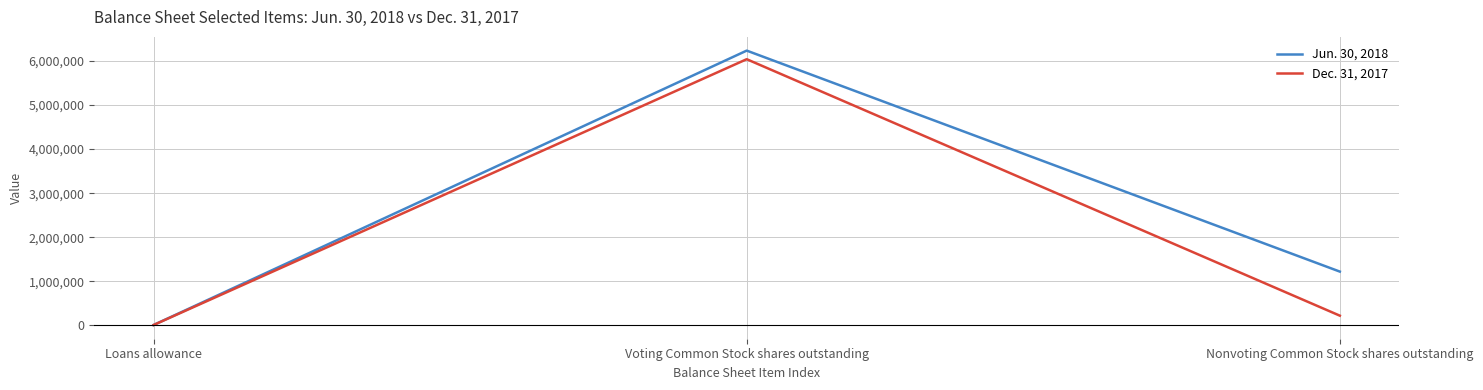

Which series has the largest total across all categories?

Jun. 30, 2018